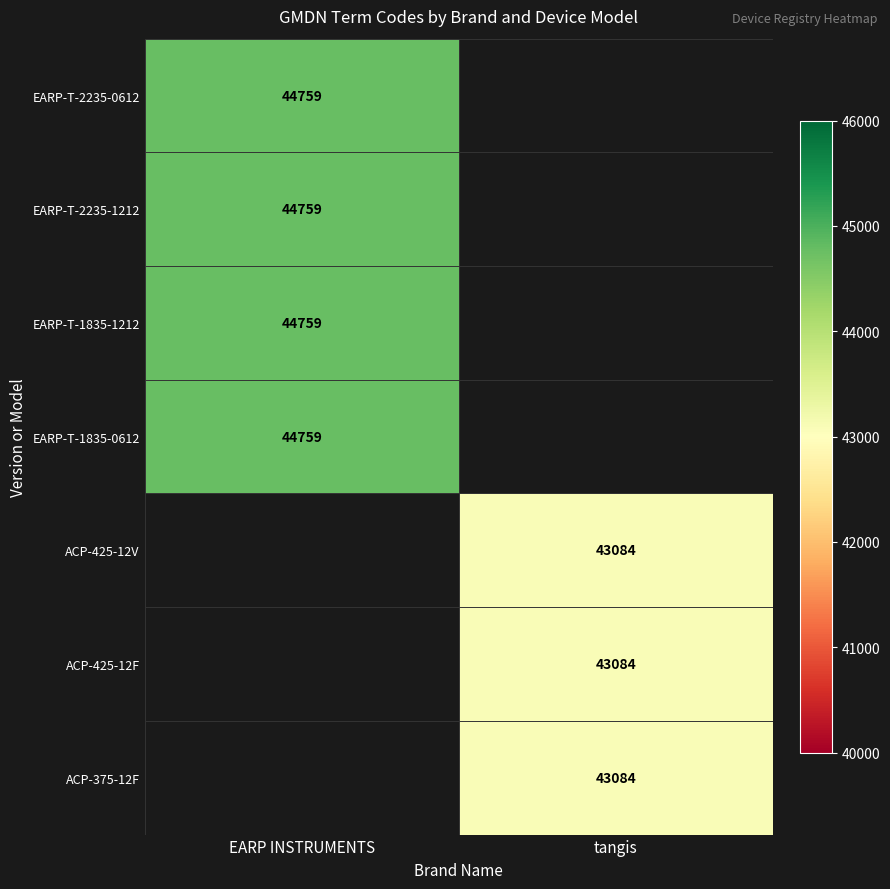

The value of ACP-425-12F at tangis is 43084. True or false?

True